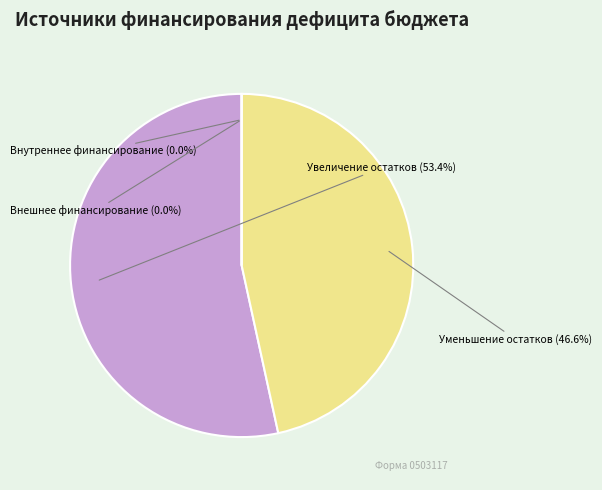

Between Уменьшение прочих остатков денежных средств (720) and Увеличение прочих остатков денежных средств (710), which is larger?

Увеличение прочих остатков денежных средств (710)